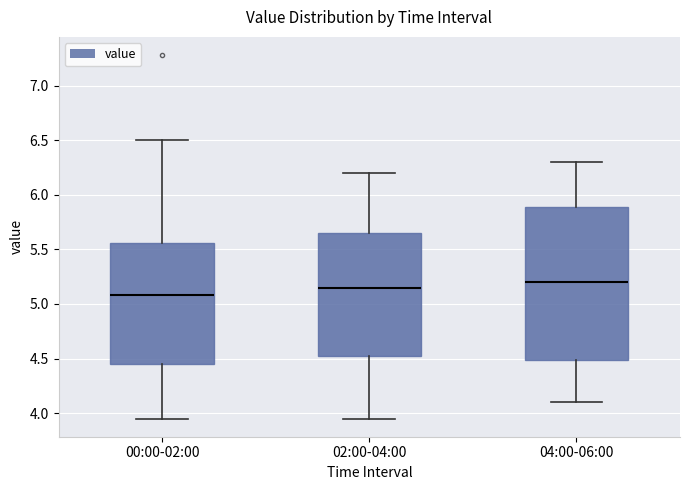

Which box is the tallest, from its lower edge to its upper edge?

04:00-06:00